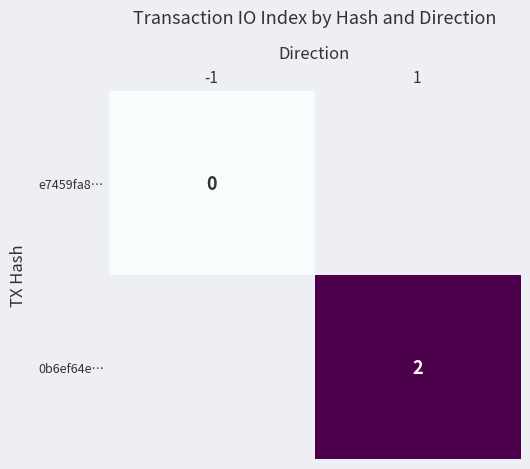

Between -1 and 1, which is larger?

1